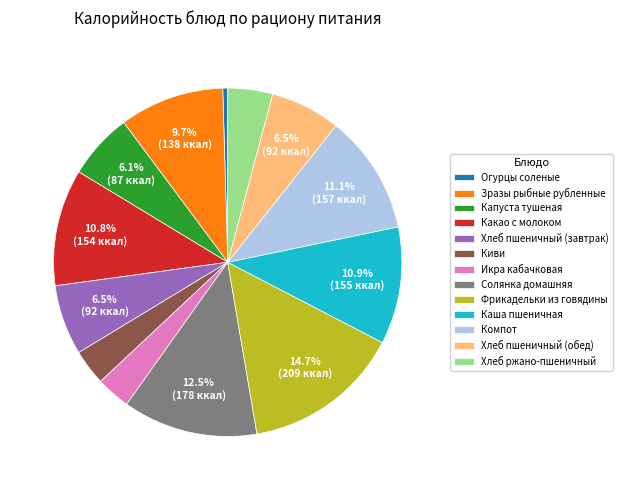

Which category has the smallest portion of the pie?

Огурцы соленые